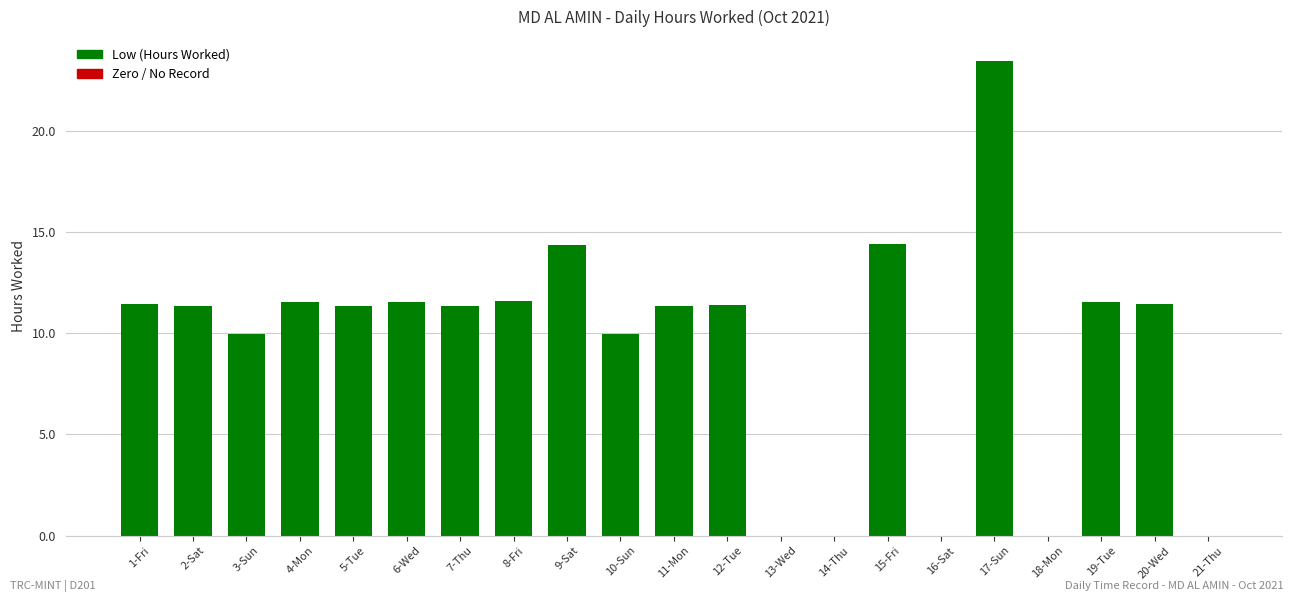

At which category does the chart reach its peak across all series?

17-Sun